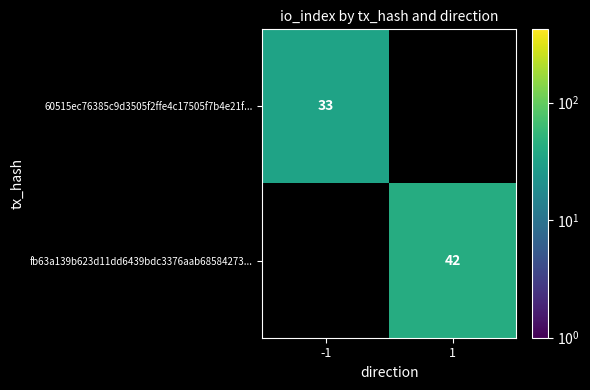

The value of 60515ec76385c9d3505f2ffe4c17505f7b4e21f... at -1 is 7.5. True or false?

False